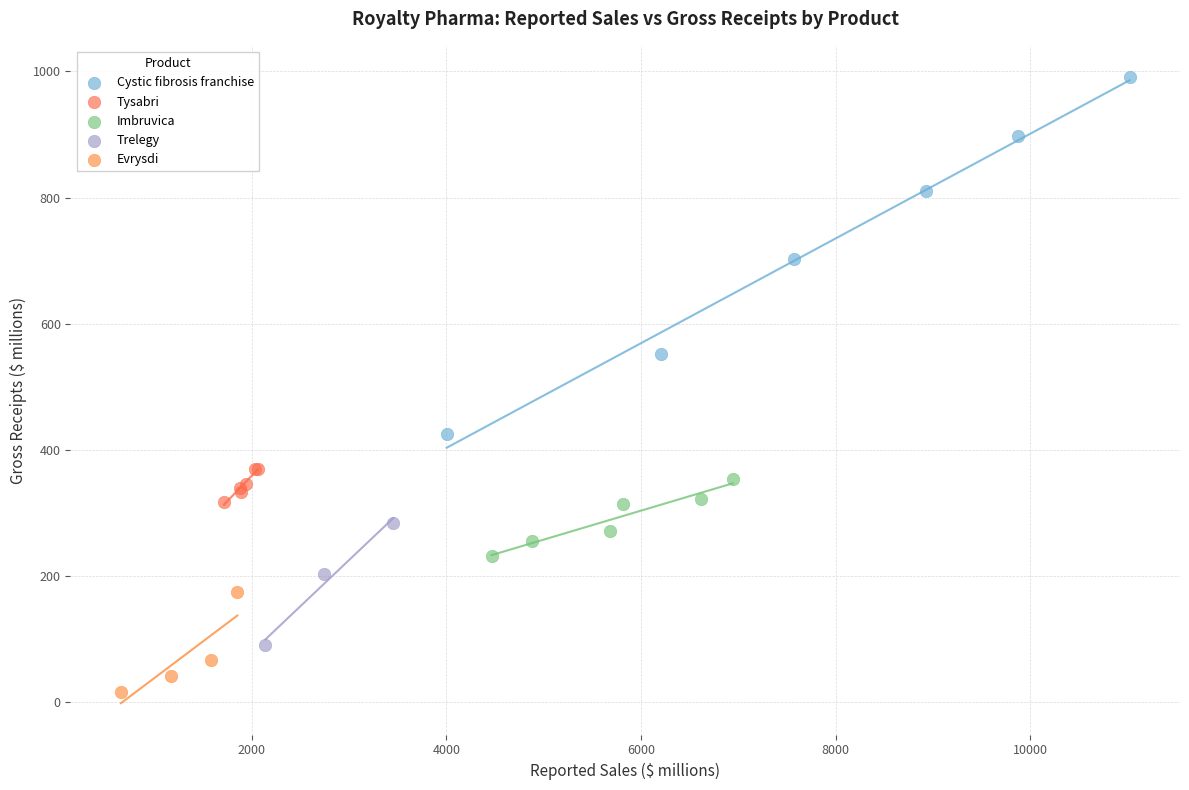

Which series has the widest spread of Y values?

Cystic fibrosis franchise